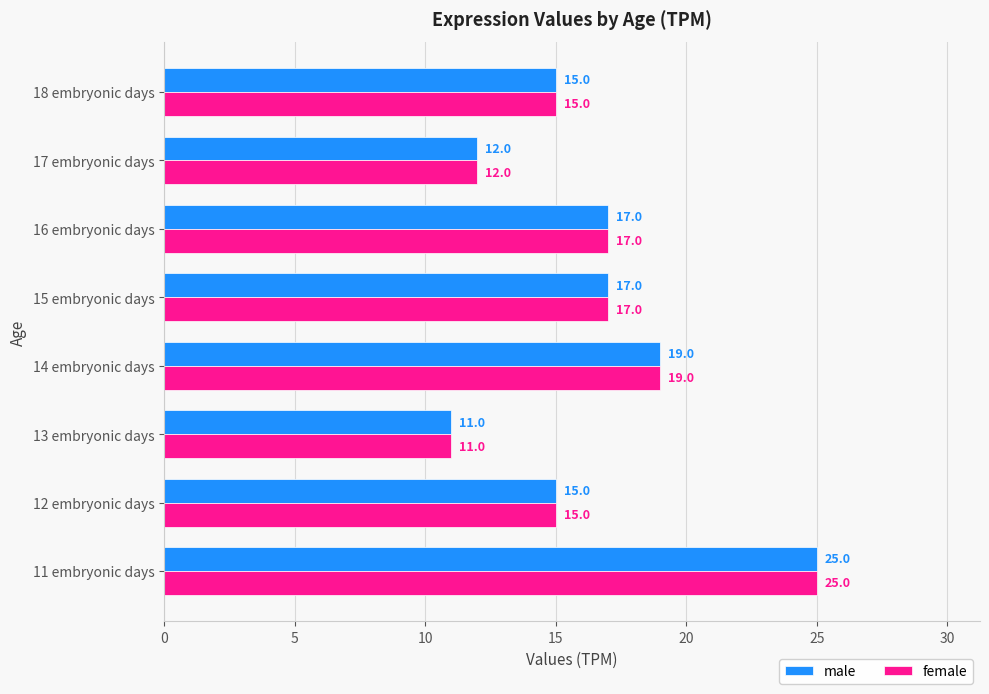

What is the total value across all series at 18 embryonic days?

30